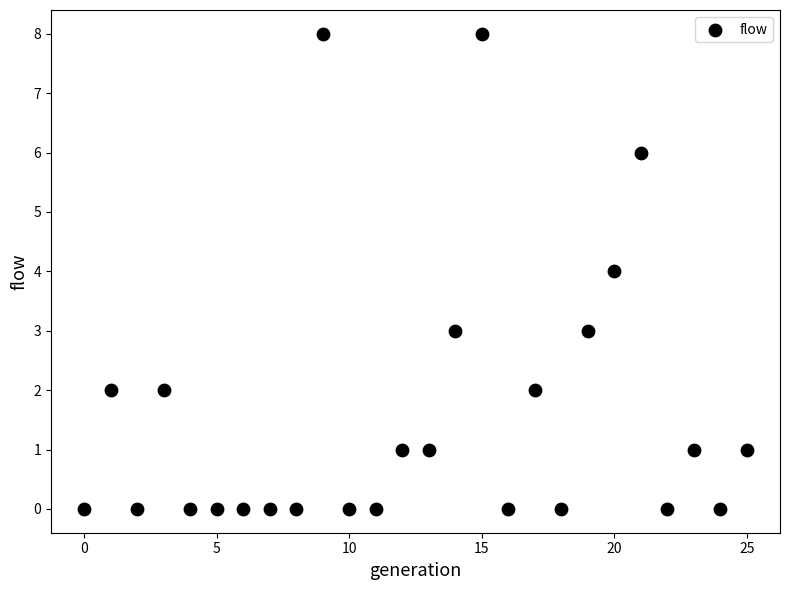

What is the range of Y values (max minus min)?

8